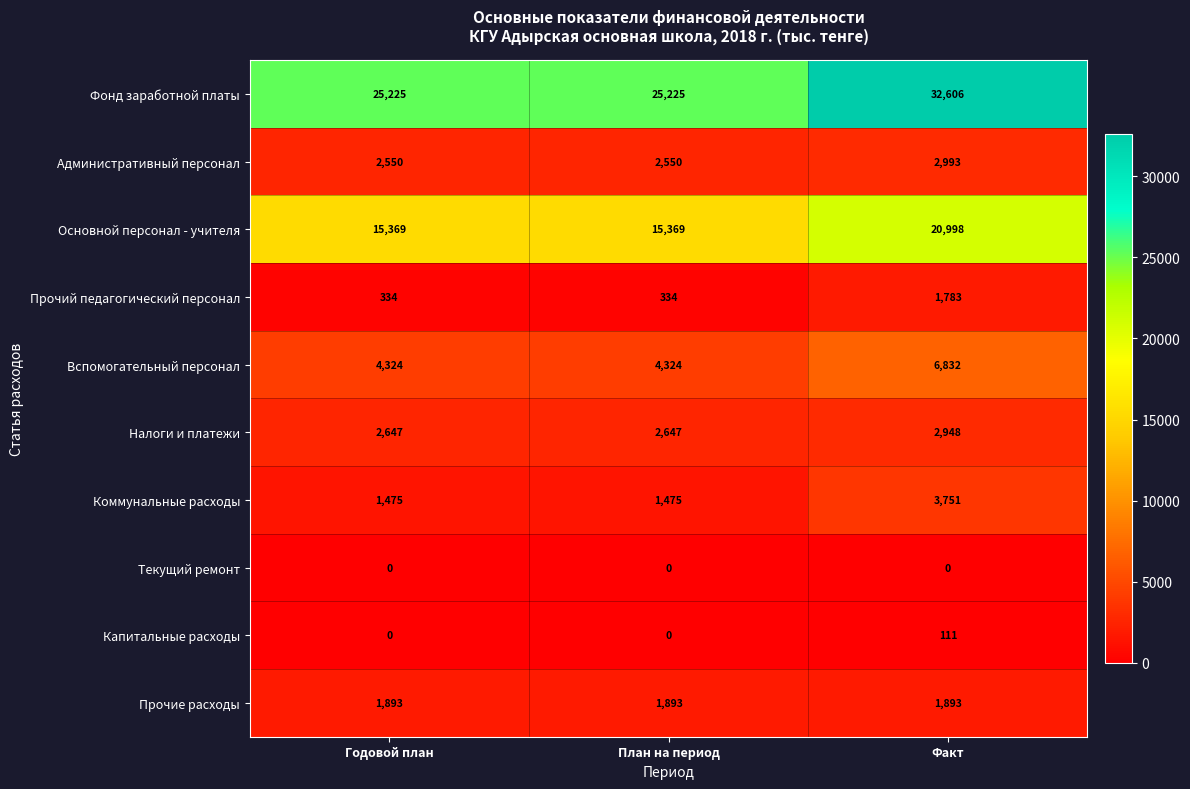

Reading left to right, list all the values displayed in this chart.

Фонд заработной платы: 25225	25225	32606
Административный персонал: 2550	2550	2993
Основной персонал - учителя: 15369	15369	20998
Прочий педагогический персонал: 334	334	1783
Вспомогательный персонал: 4324	4324	6832
Налоги и платежи: 2647	2647	2948
Коммунальные расходы: 1475	1475	3751
Текущий ремонт: 0	0	0
Капитальные расходы: 0	0	111
Прочие расходы: 1893	1893	1893